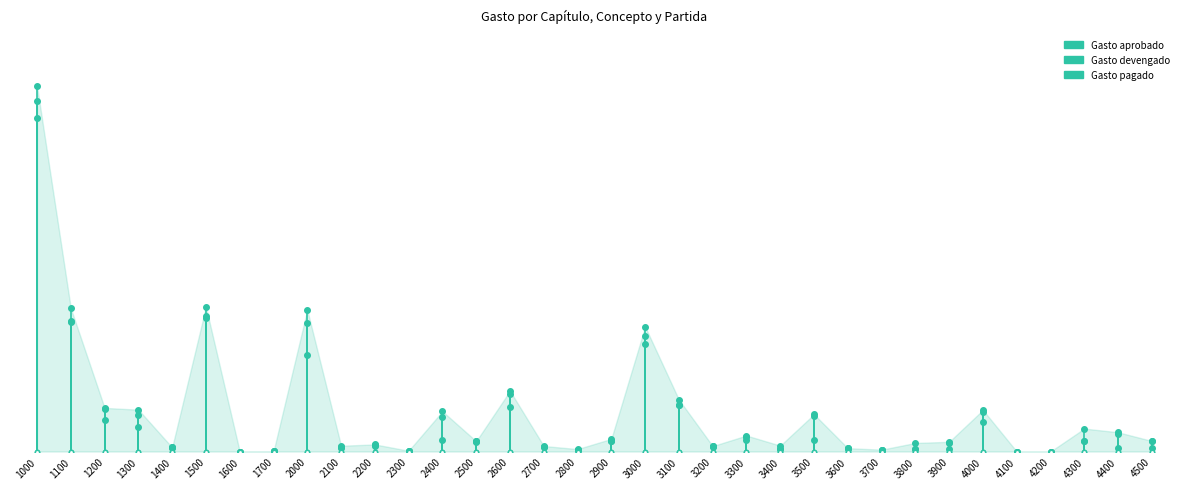

The value of Gasto aprobado at 1000 is 51.0. True or false?

True